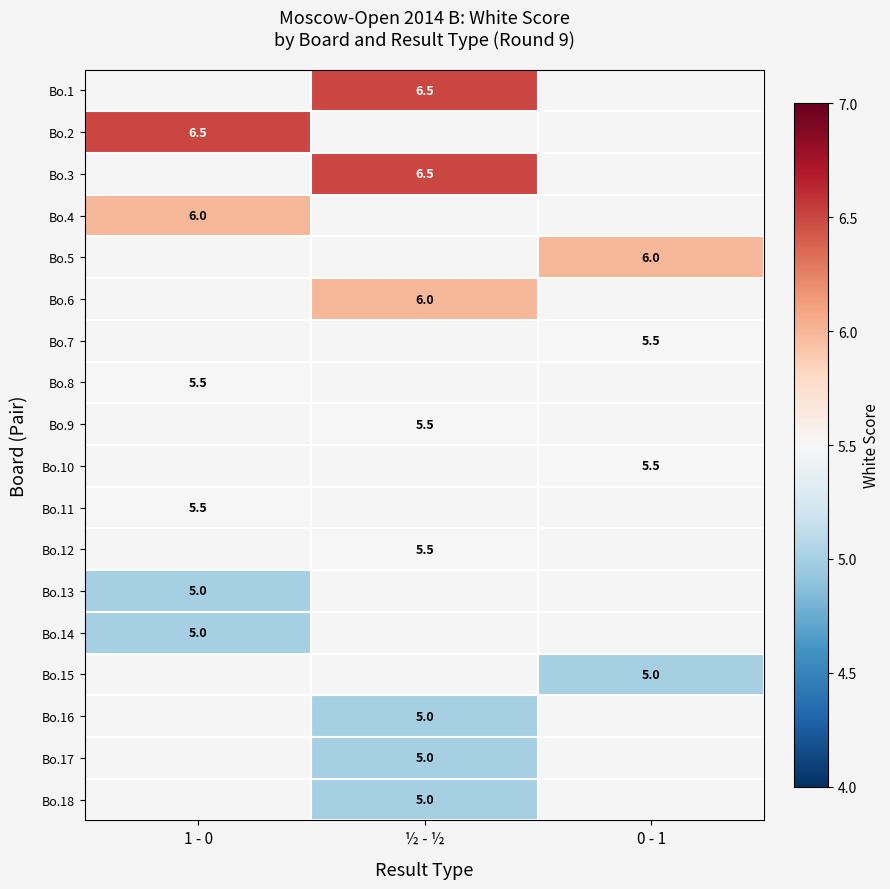

Is it true that Bo.5 equals 6.0 at 0 - 1?

True